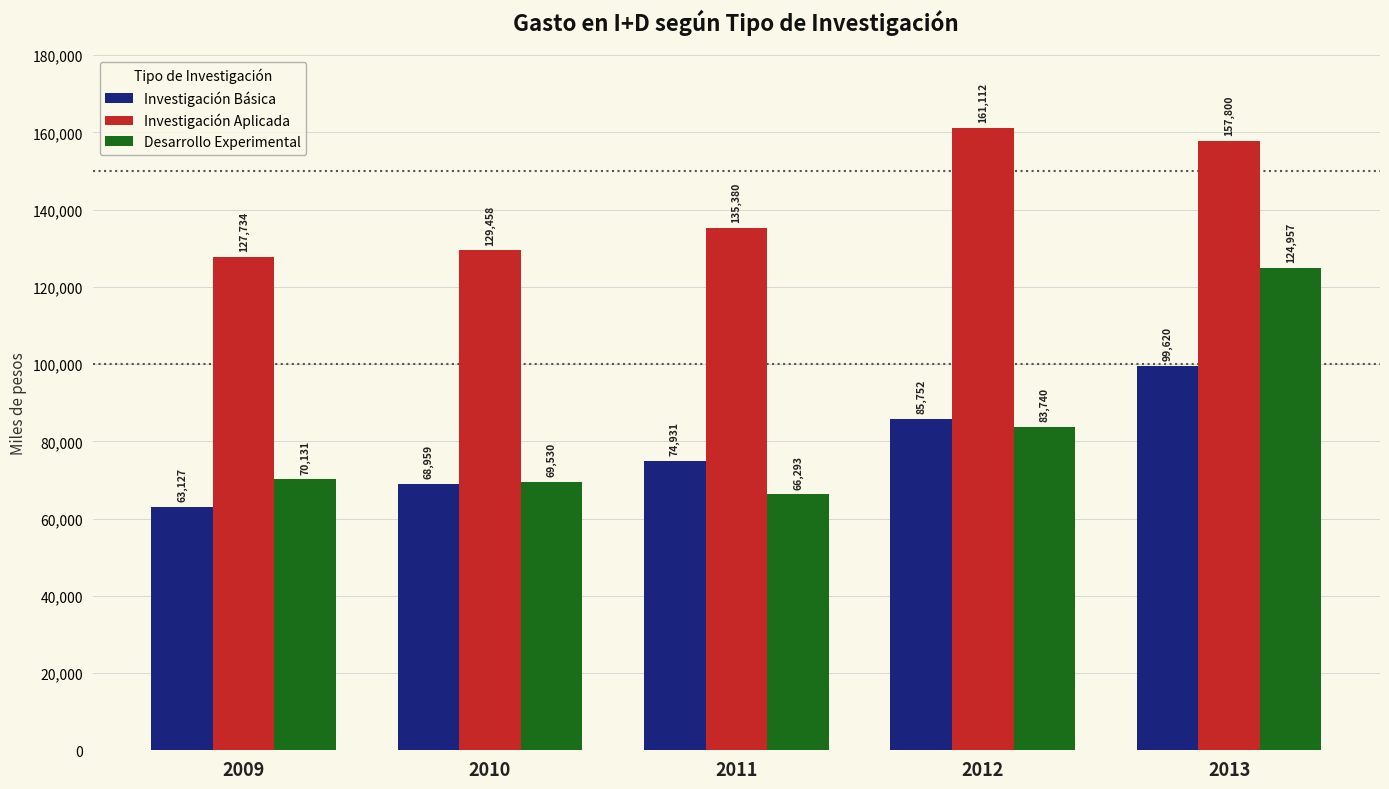

Reading left to right, list all the values displayed in this chart.

Investigación Básica: 63127	68959	74931	85752	99620
Investigación Aplicada: 127734	129458	135380	161112	157800
Desarrollo Experimental: 70131	69530	66293	83740	124957